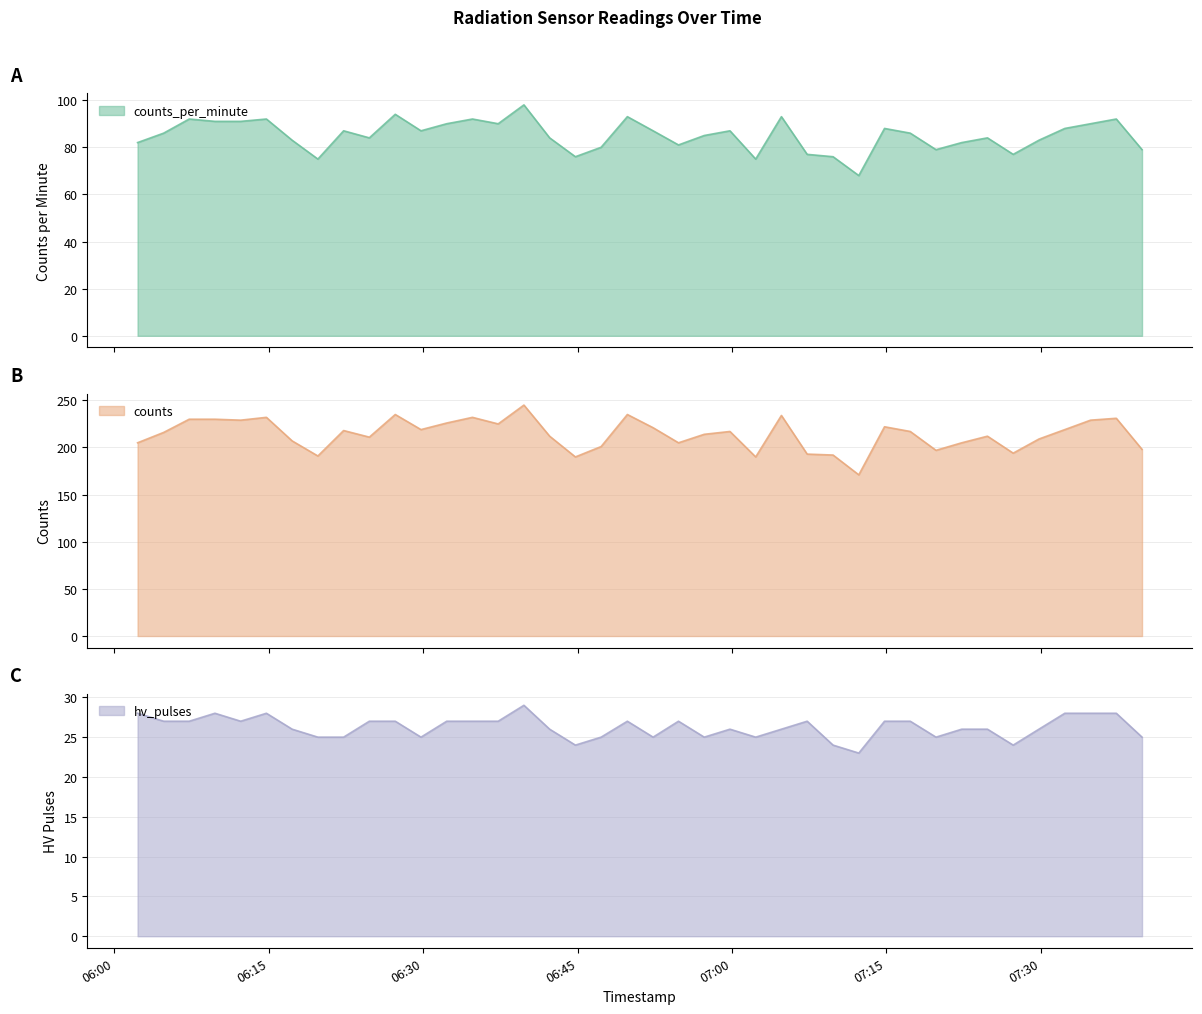

Between 2024-02-21T06:32:17 and 2024-02-21T06:52:20, which series saw the biggest shift?

counts